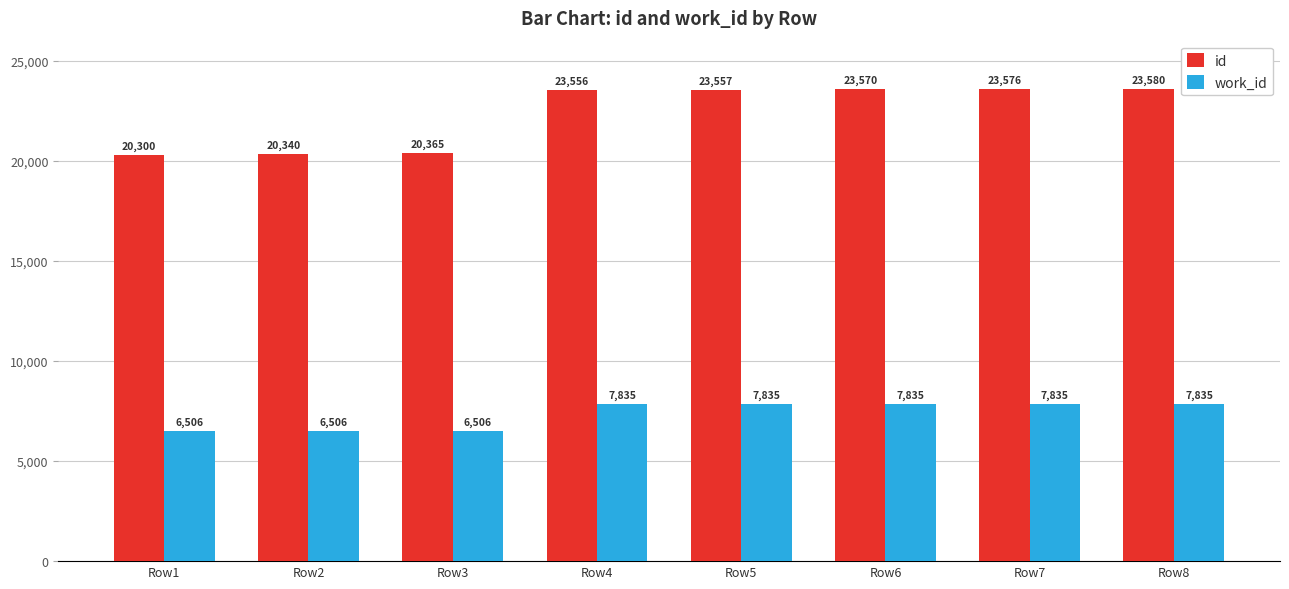

What is the spread (max minus min) of values at Row1?

13794